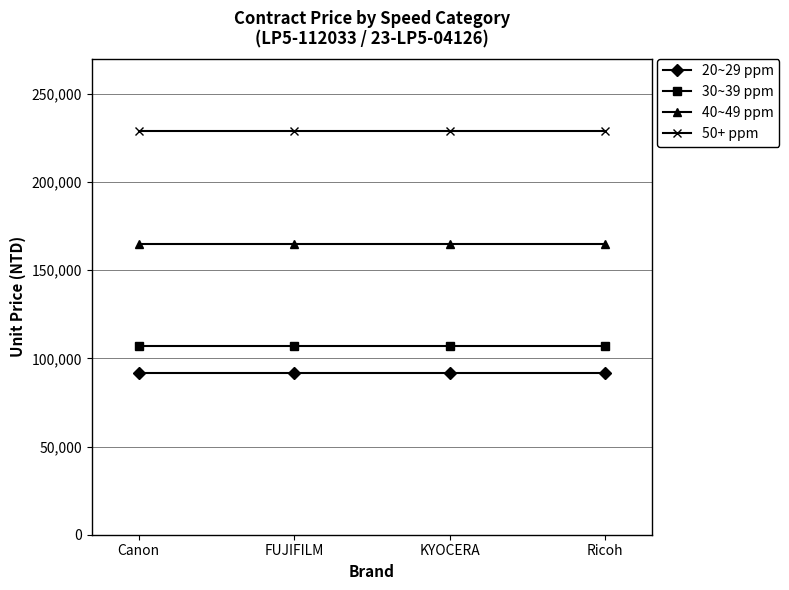

What is the greatest value displayed?

229150